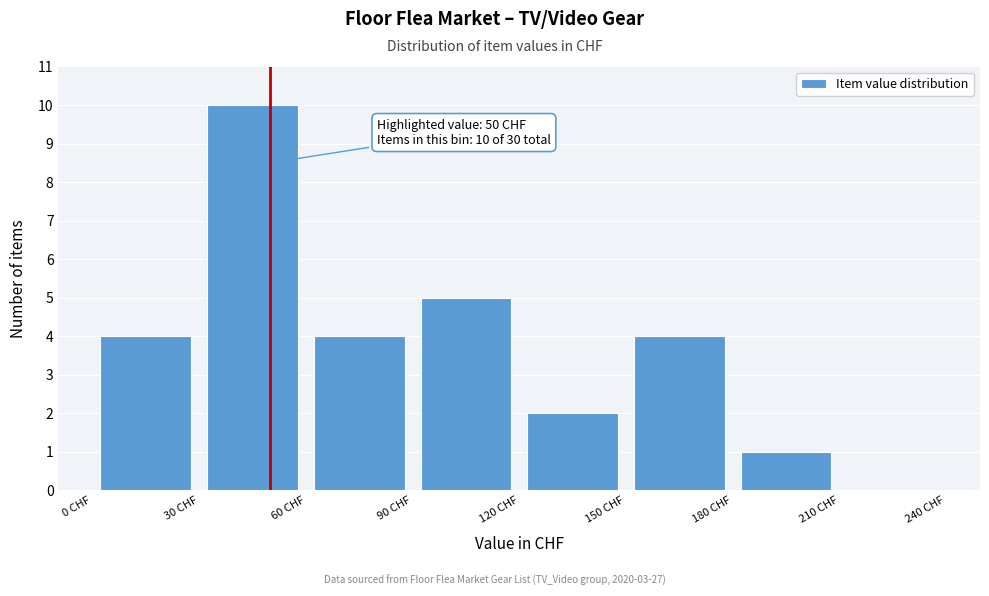

Over which range of the x-axis is the bar tallest?

30 to 60